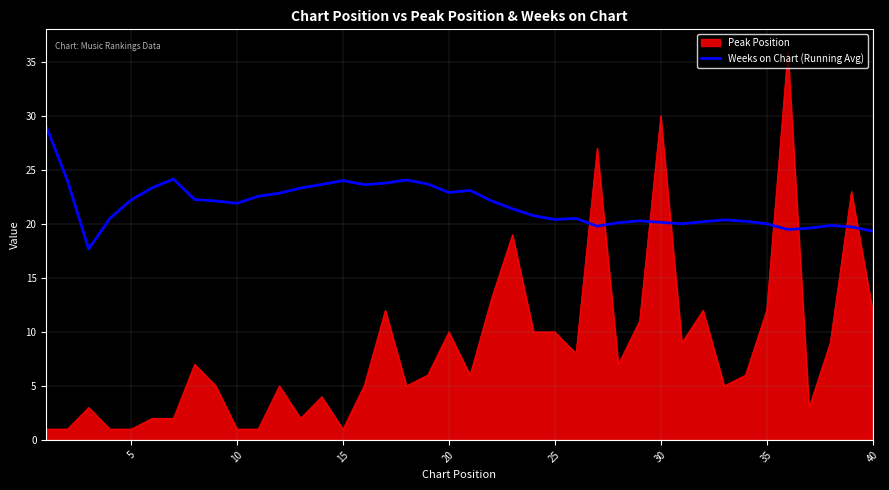

How many lines are shown in the chart?

2